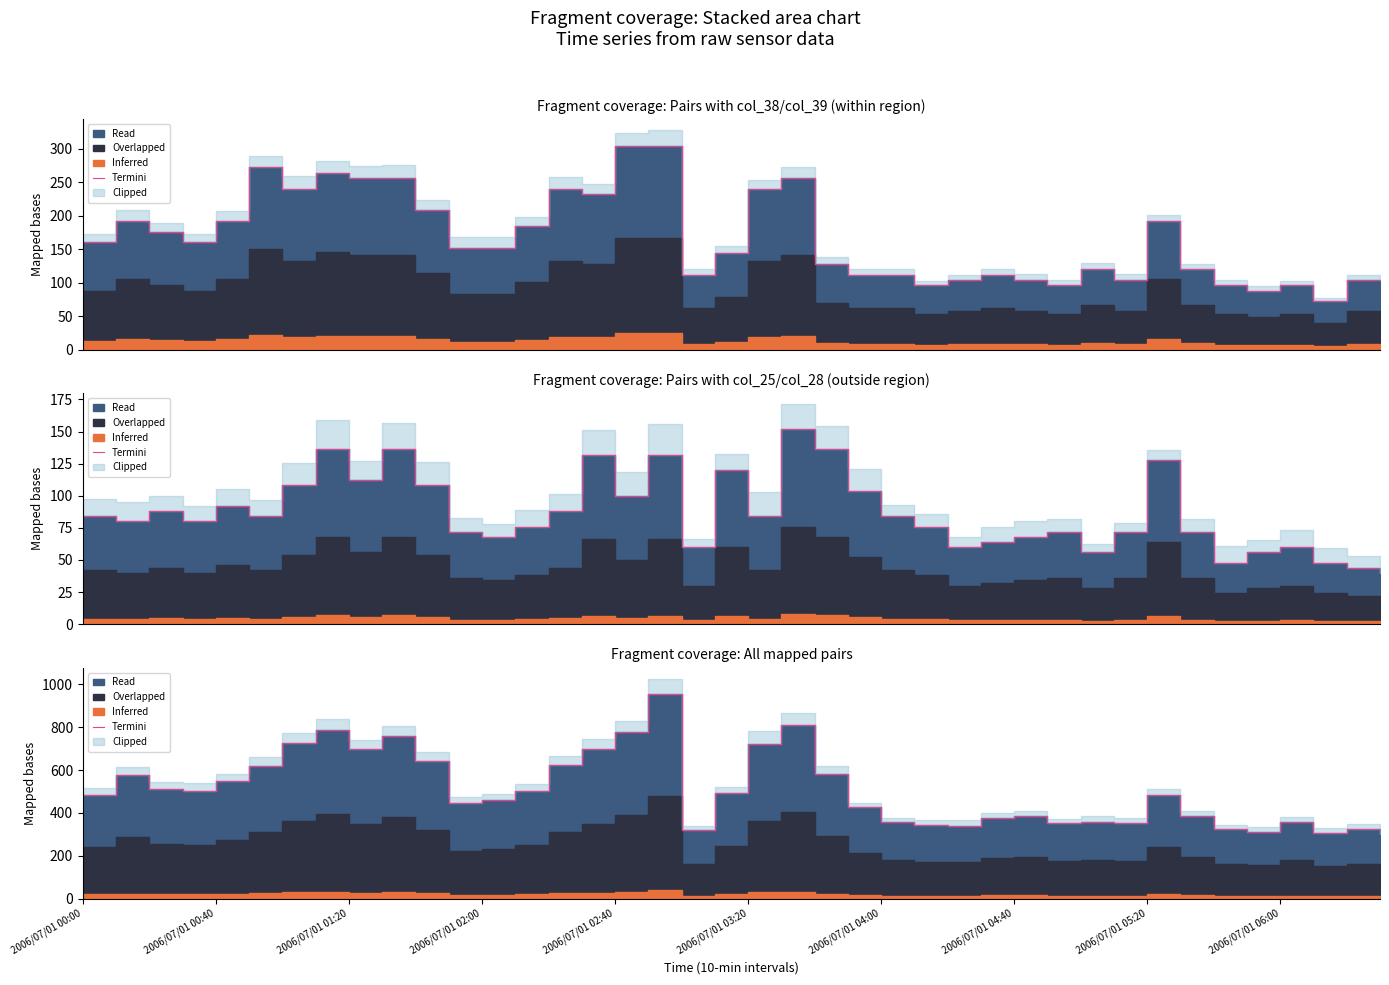

What is the change in value from 2006/07/01 02:00 to 11?

-56.0